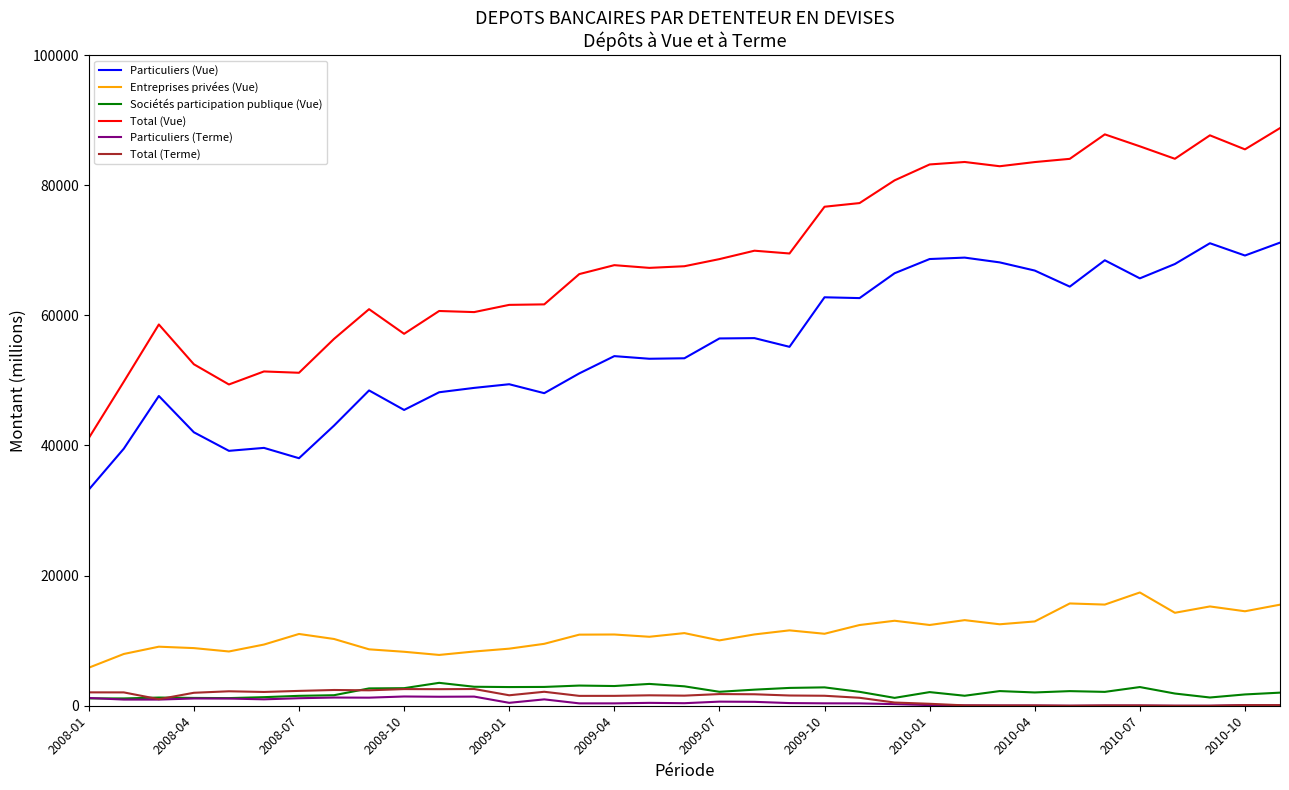

What is the lowest value of the Total (Vue) series?

41141.0